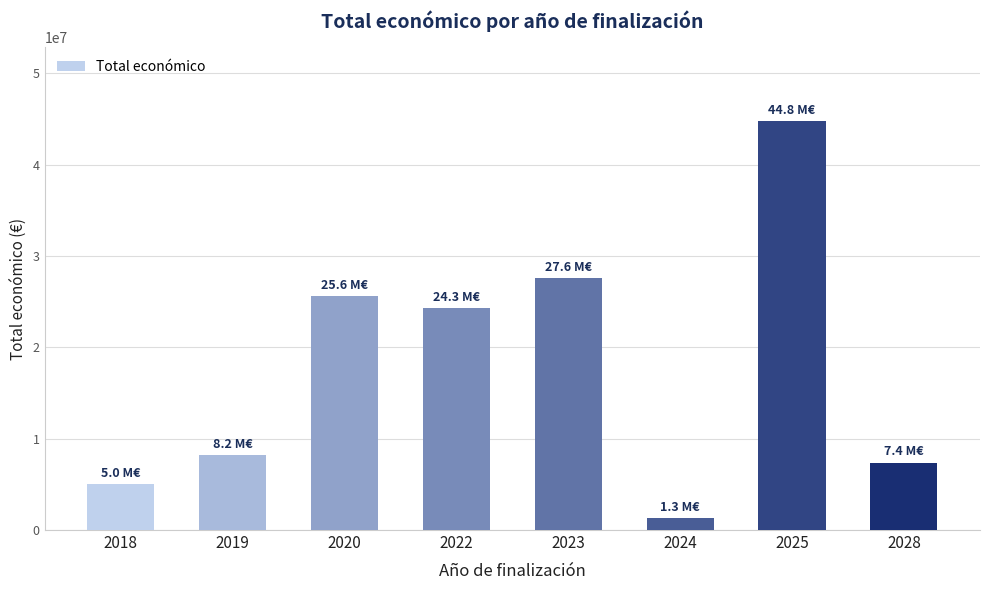

How many values are below 24255287?

4